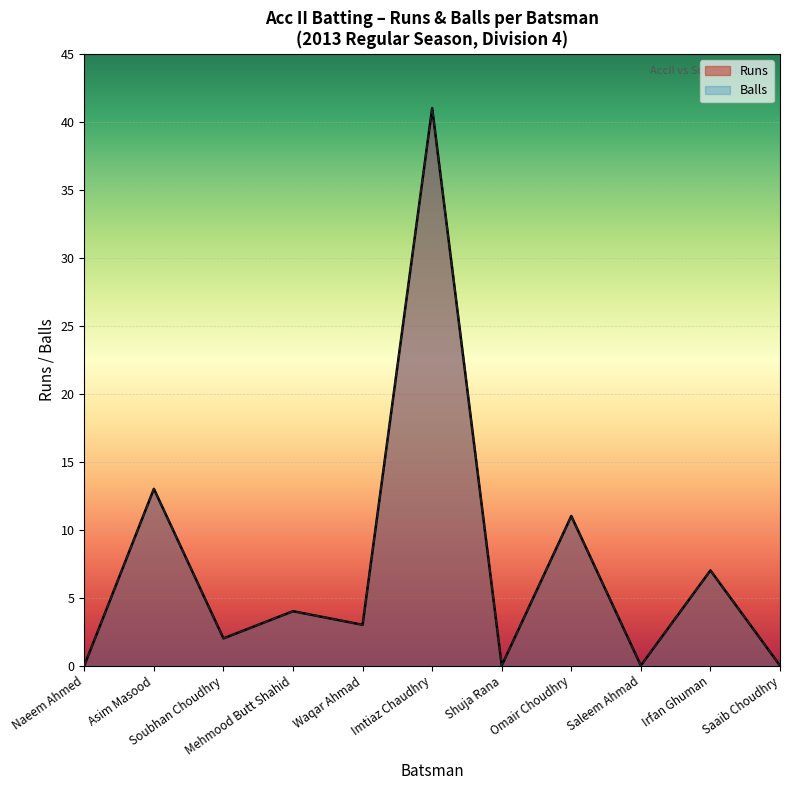

True or false: Balls has a value of 4 at Mehmood Butt Shahid.

True